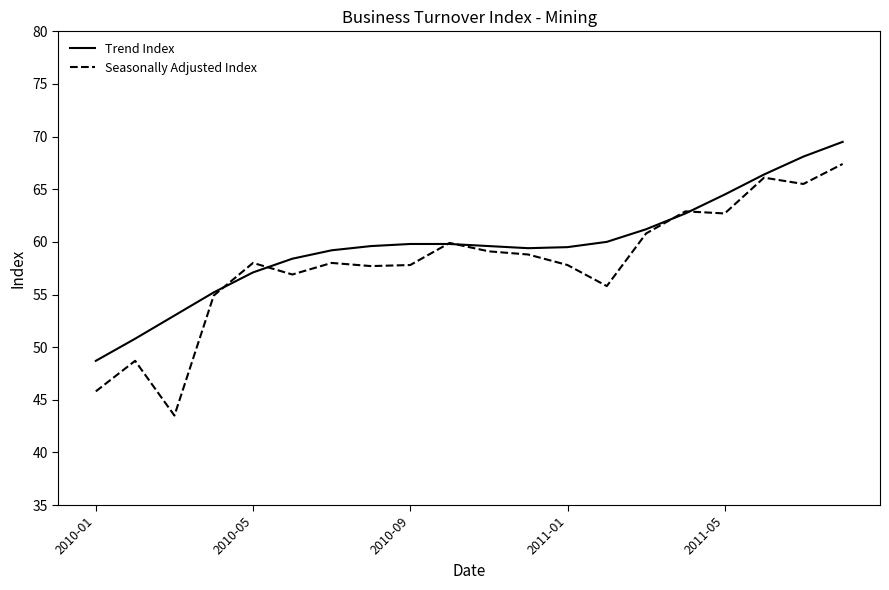

What is the lowest value of the Trend Index series?

48.7